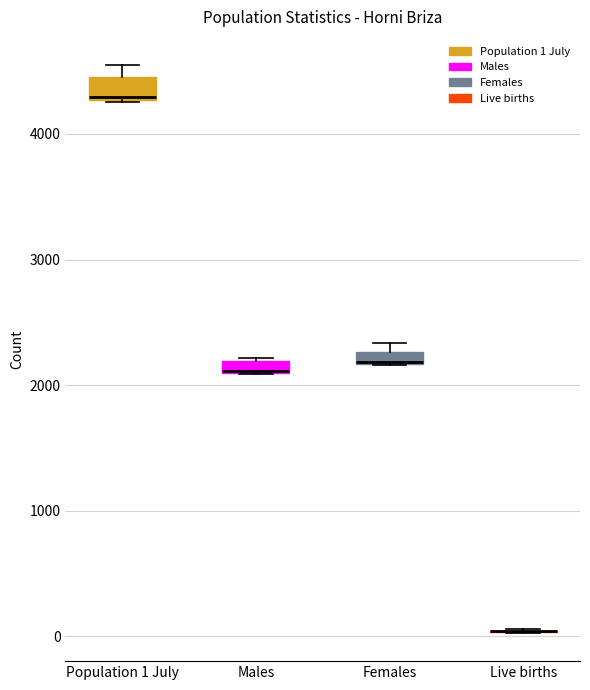

Where is the lower edge of the box for Population 1 July on the y-axis? The values are not printed on the chart, so give them approximately, as read against the axis.

4300